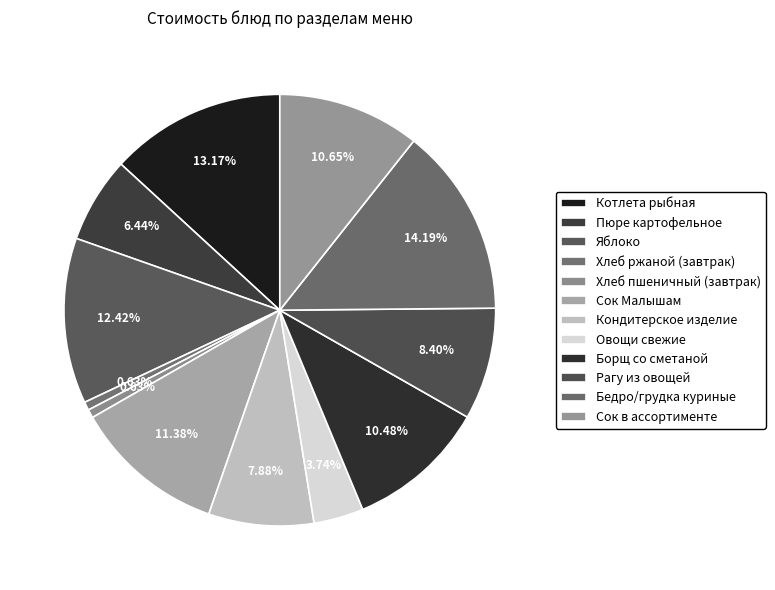

What is the change in value from Пюре картофельное to Борщ со сметаной?

+11.3